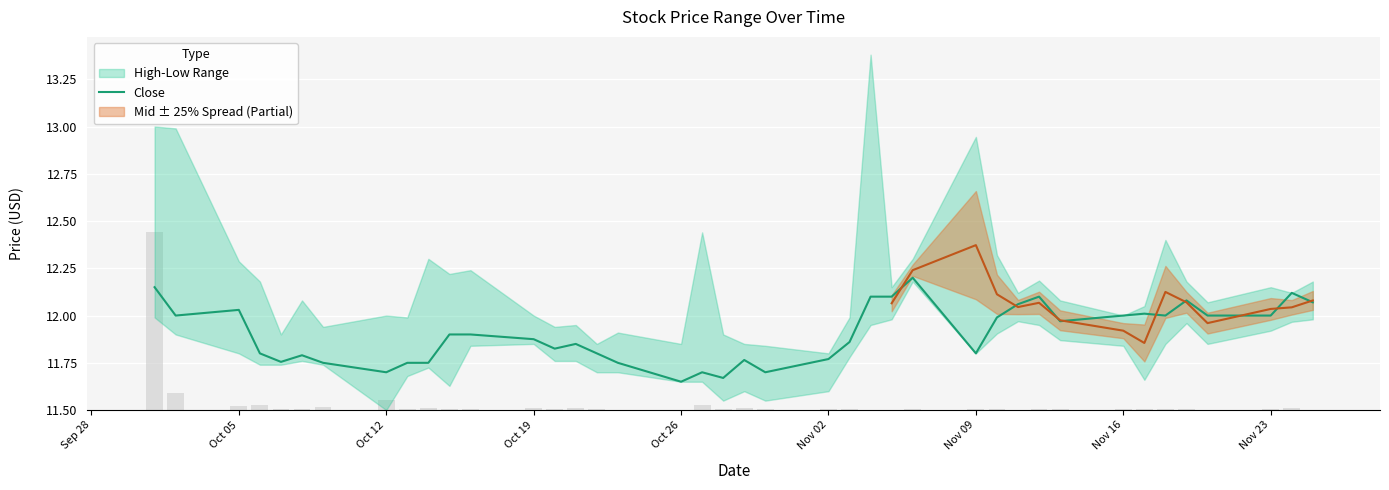

At which category does the chart reach its minimum across all series?

Oct 26